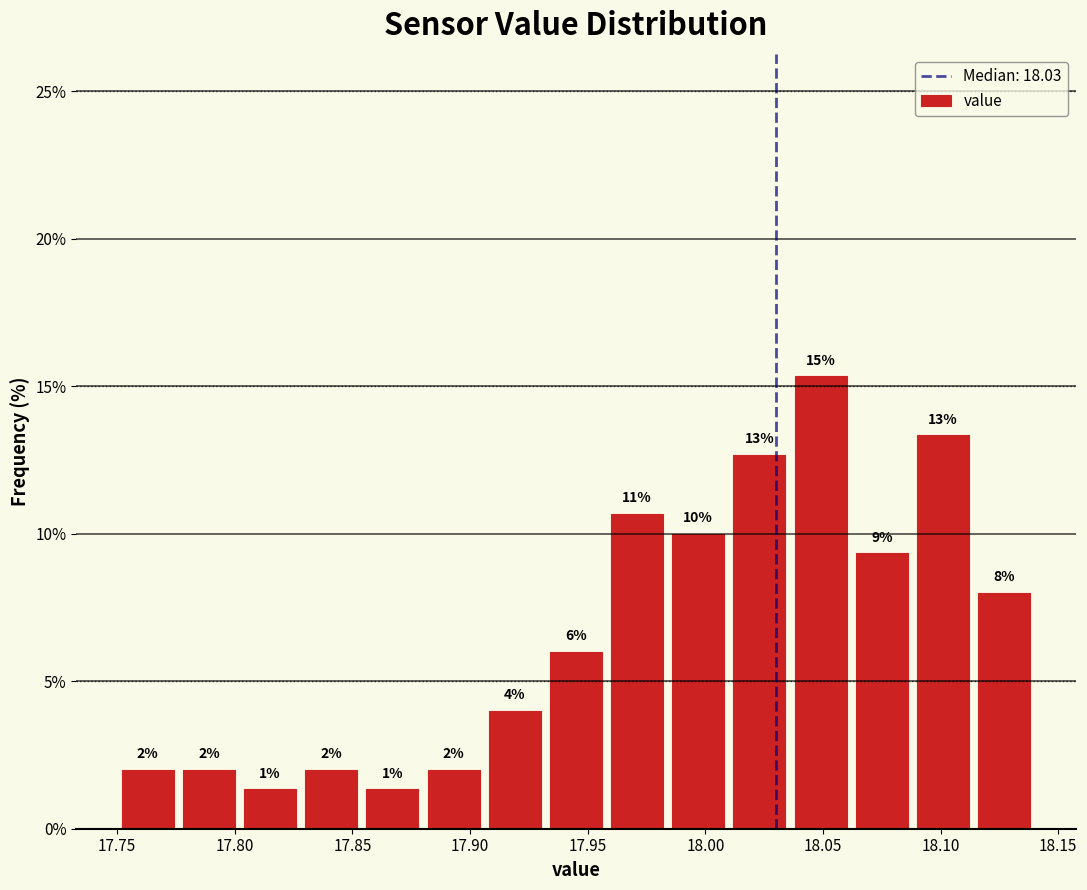

Over which range of the x-axis is the bar tallest?

18.036 to 18.062